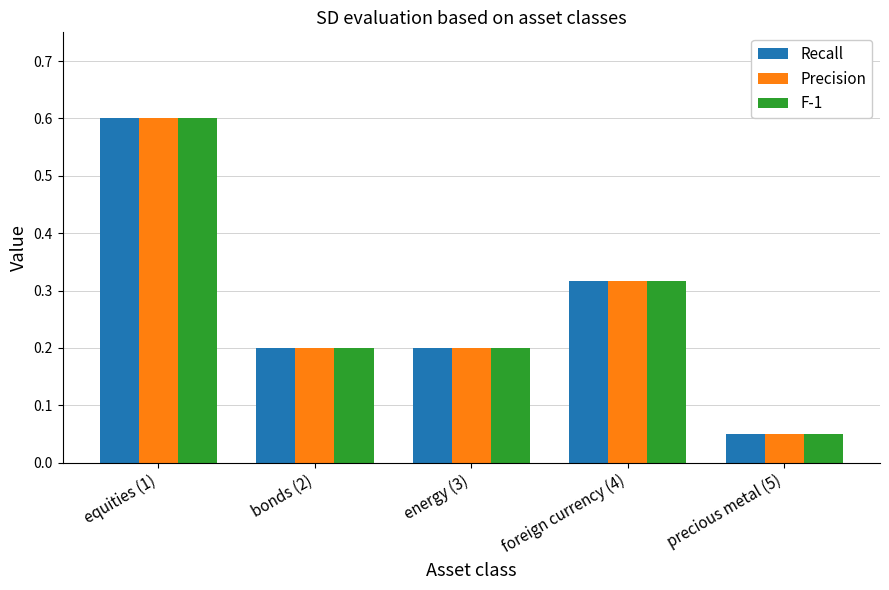

At how many categories does at least one series exceed 0?

5